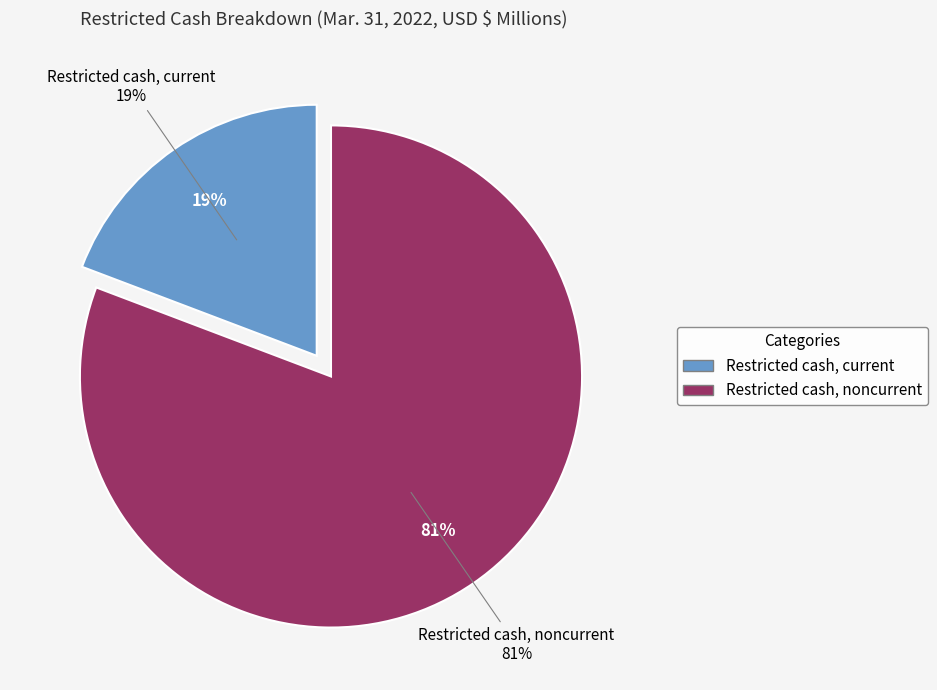

To the nearest percent, what is the average slice percentage?

50%